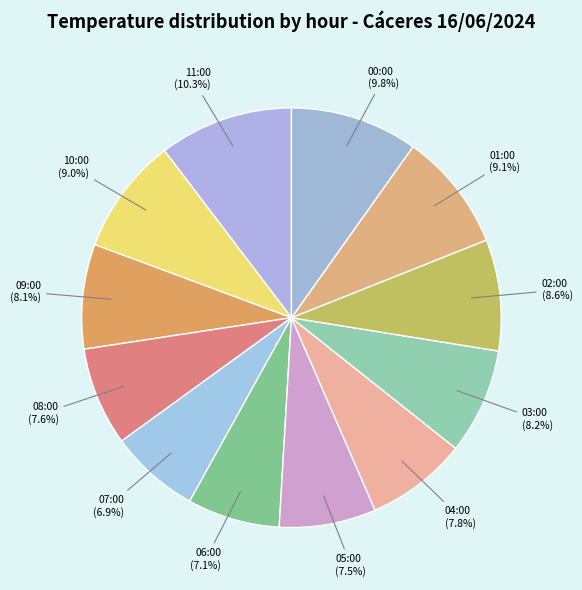

Is it true that 04:00 is 23% of the pie?

False